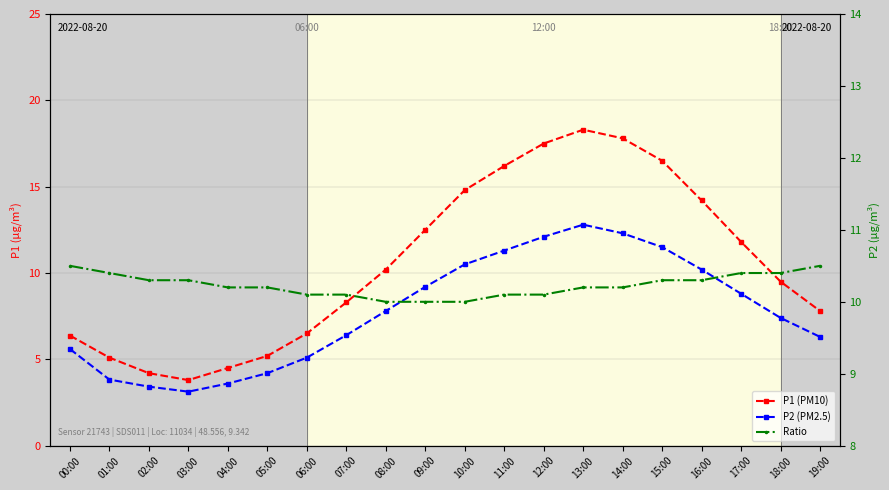

What is the sum of the P2 values at 18:00 and 01:00?

11.2